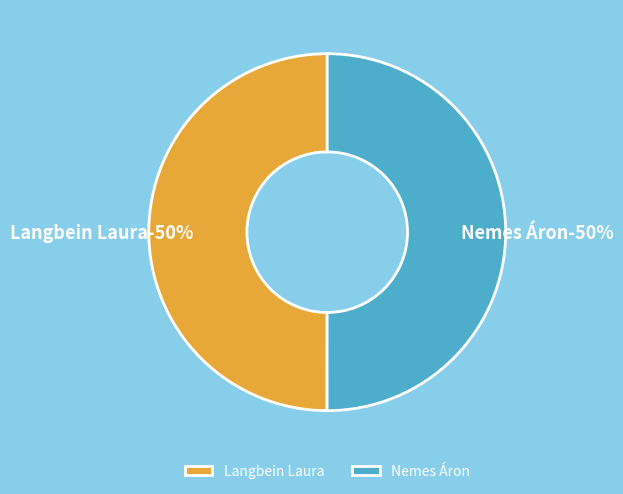

To the nearest percent, what percentage of the pie is Nemes Áron?

50%